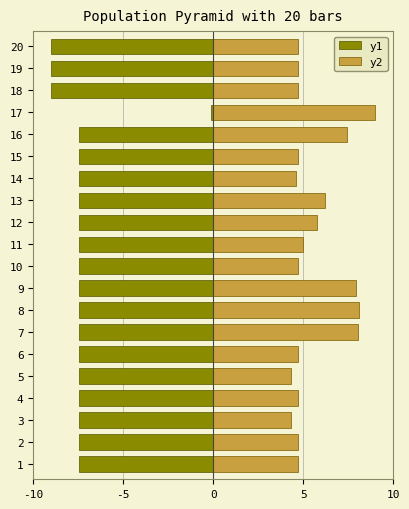

Count the number of categories in the chart.

20